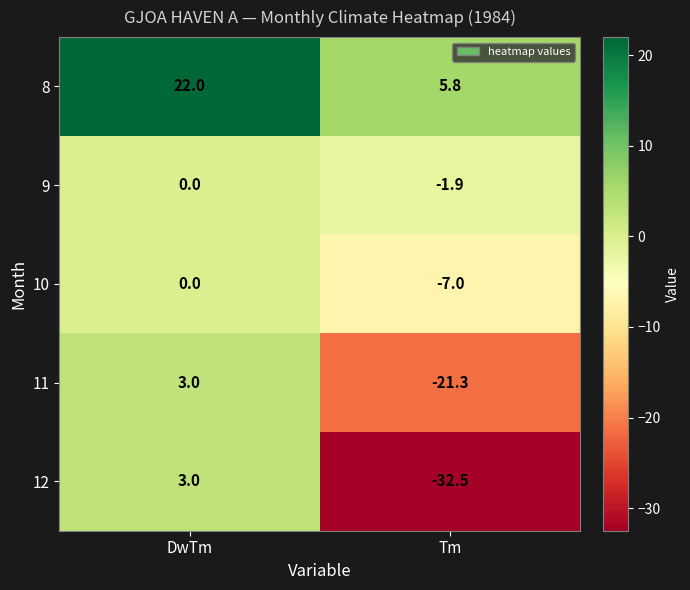

What is the approximate value of 8 at DwTm?

22.0